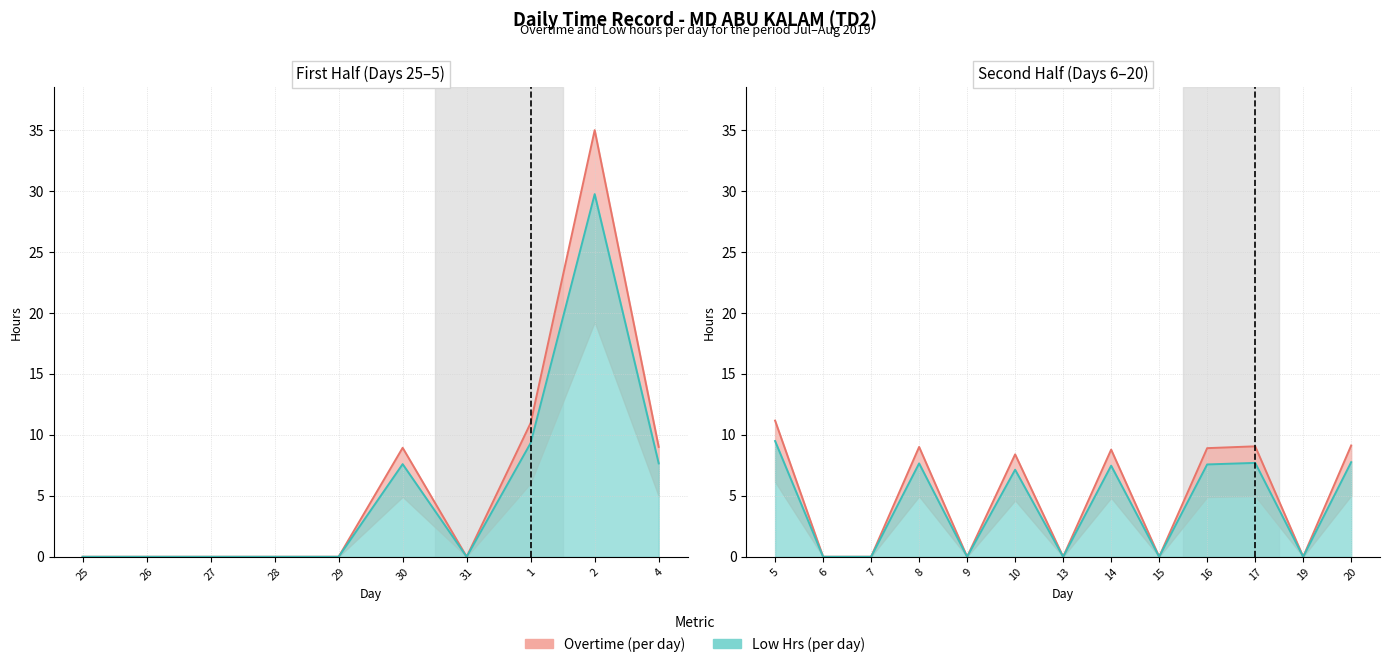

How many lines are shown in the chart?

2